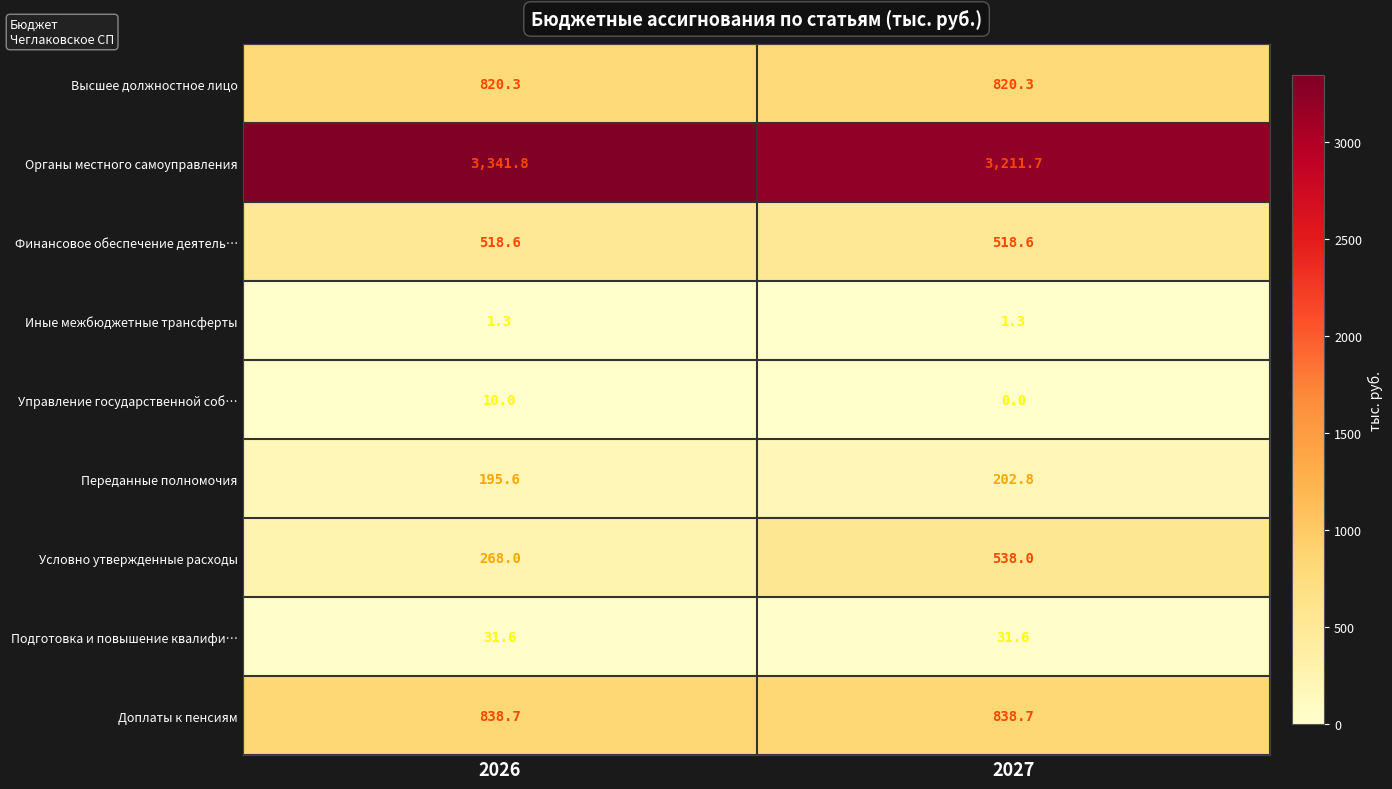

Which series has the widest spread of values?

Условно утвержденные расходы